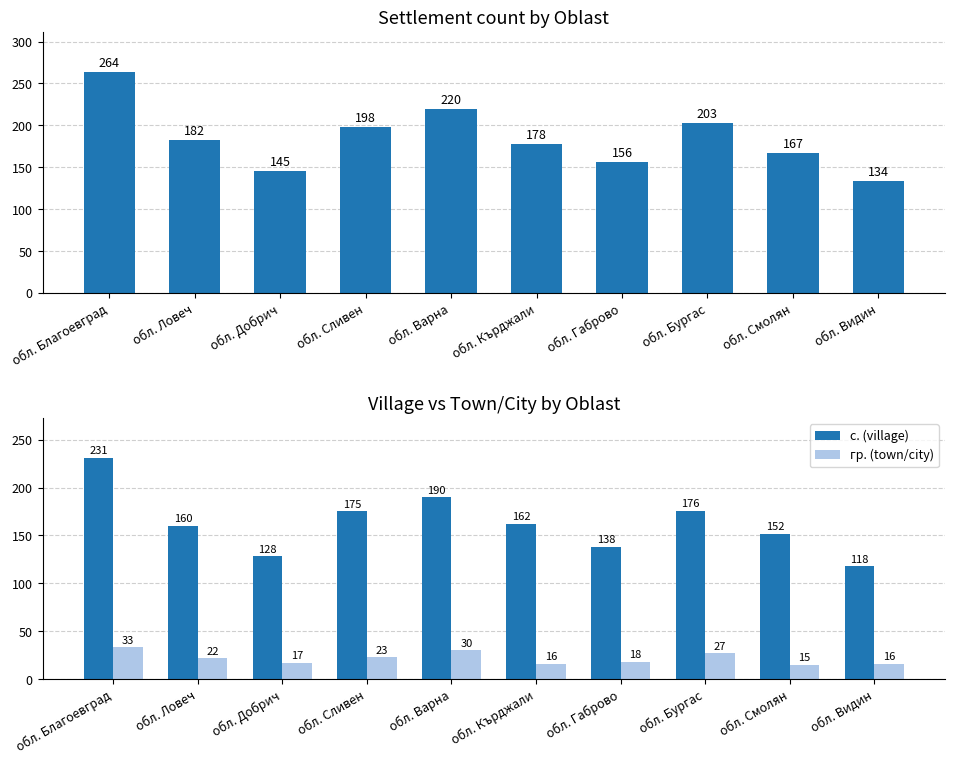

What is the difference between the maximum and minimum values in the с. (village) series?

113